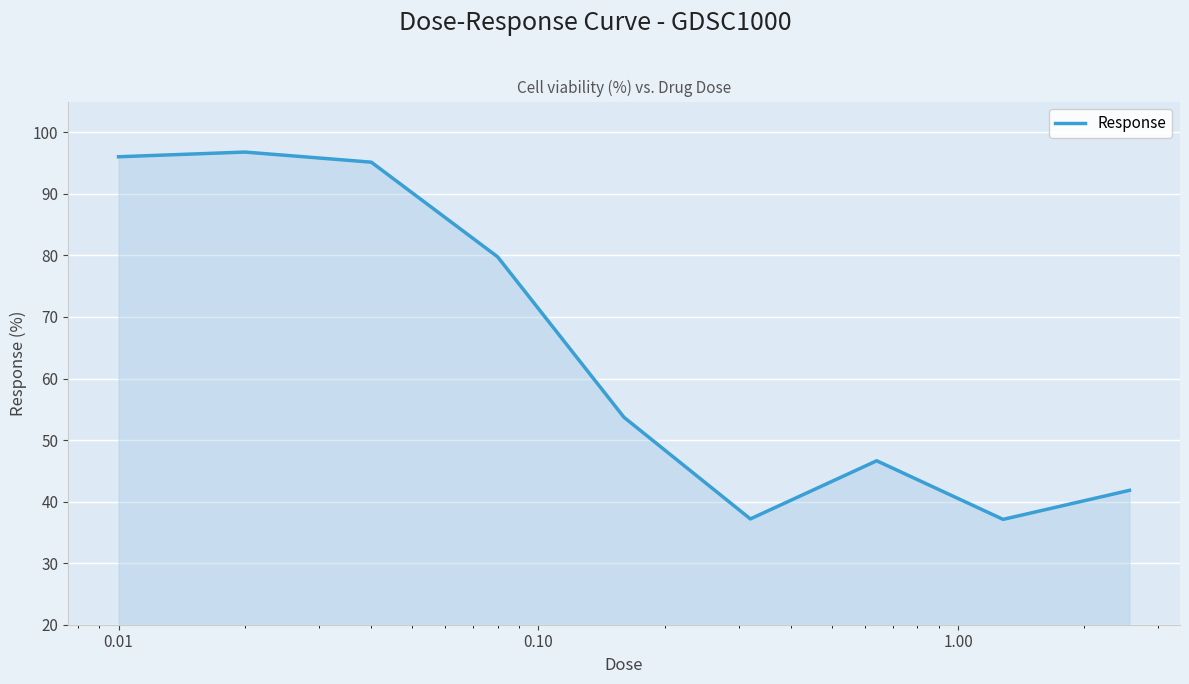

What is the maximum value shown in the chart?

96.8